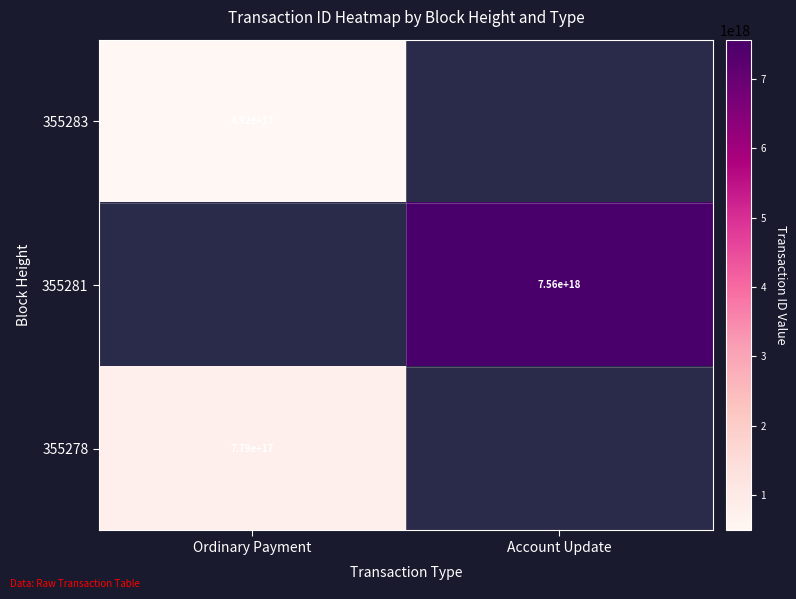

Is it true that 355281 equals 7560000000000000000 at Account Update?

True